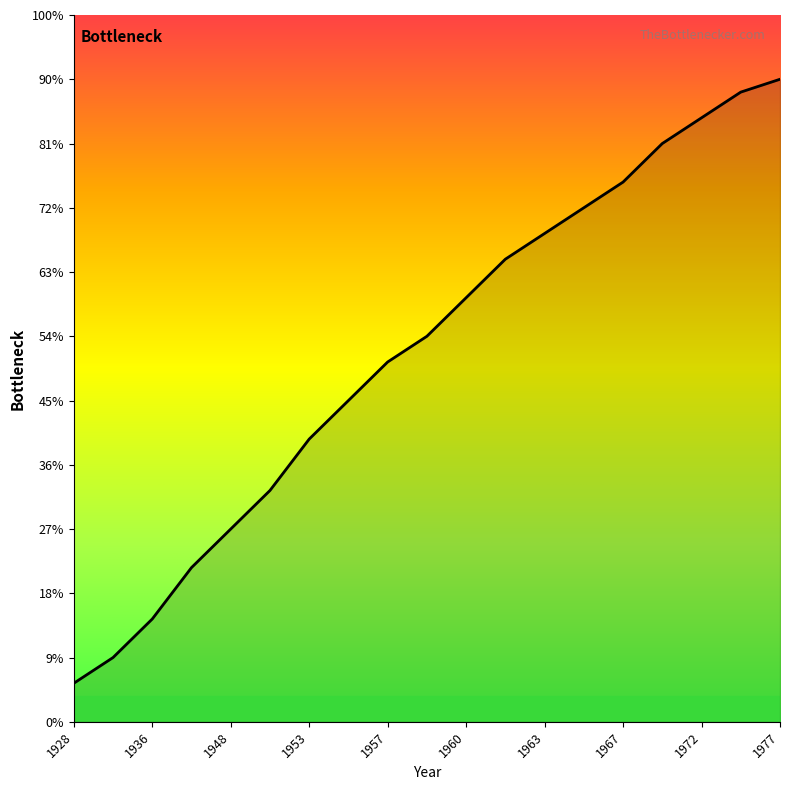

Does the chart display data point markers on the line(s)?

No